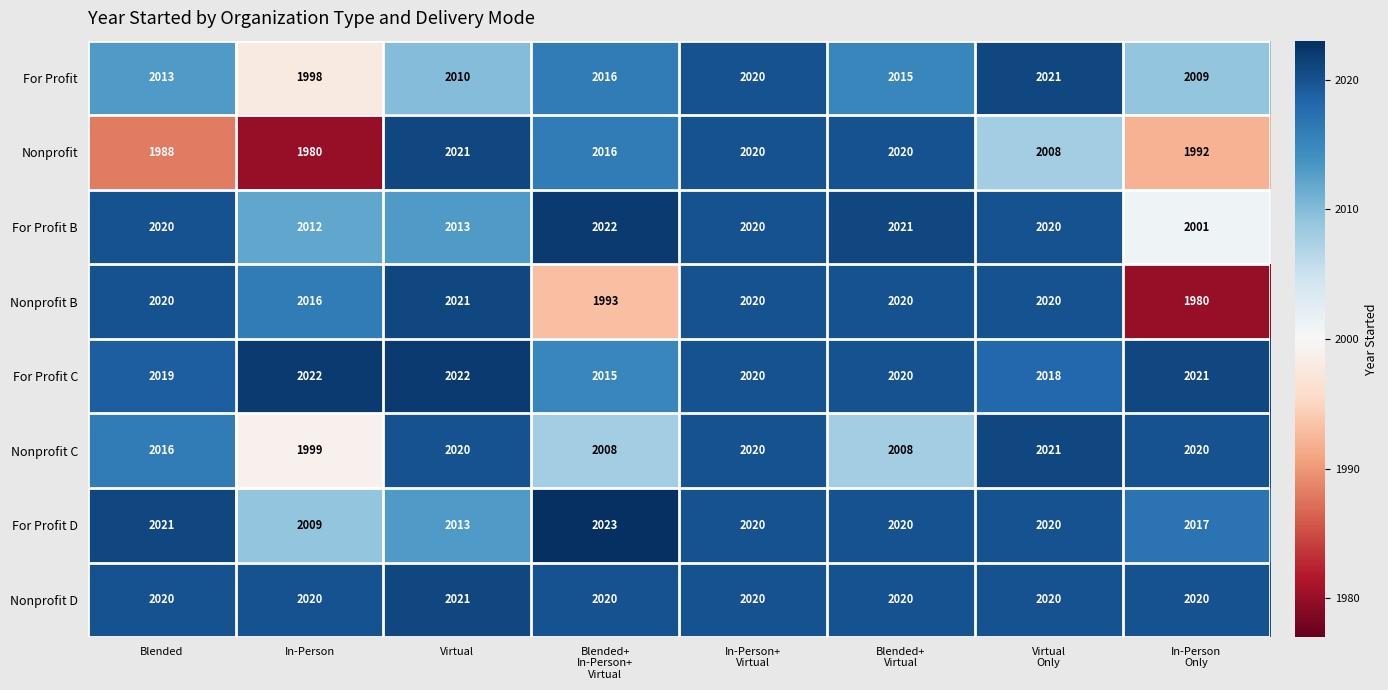

True or false: Nonprofit C has a value of 1118 at Virtual.

False